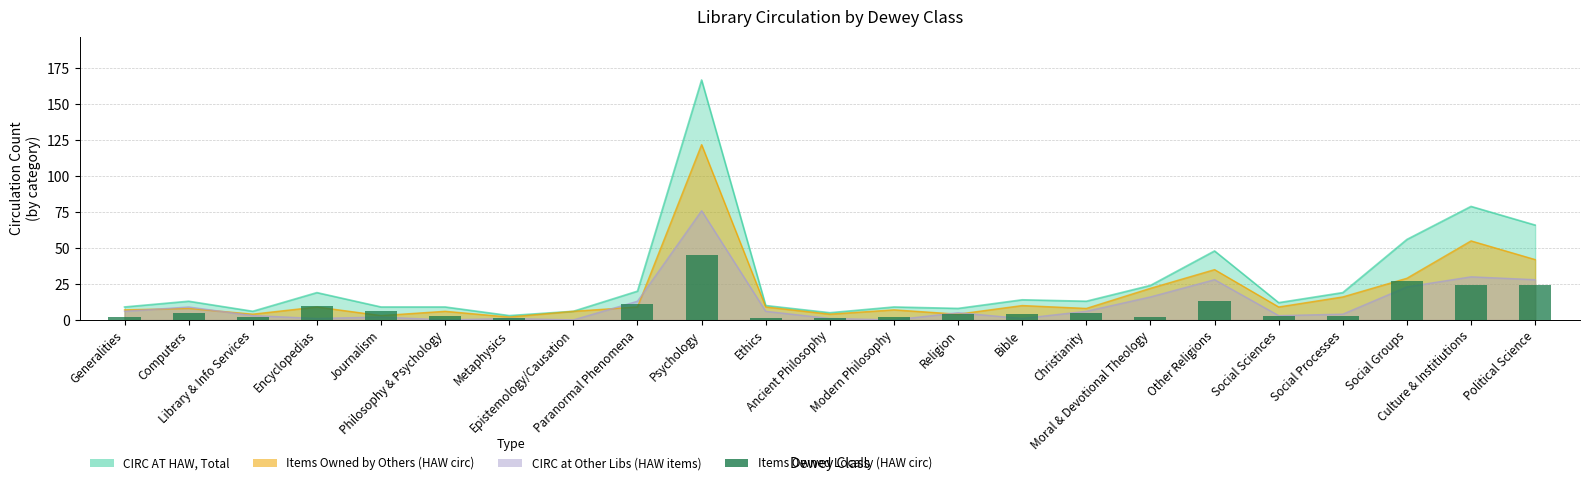

Does the chart contain stacked bars?

No